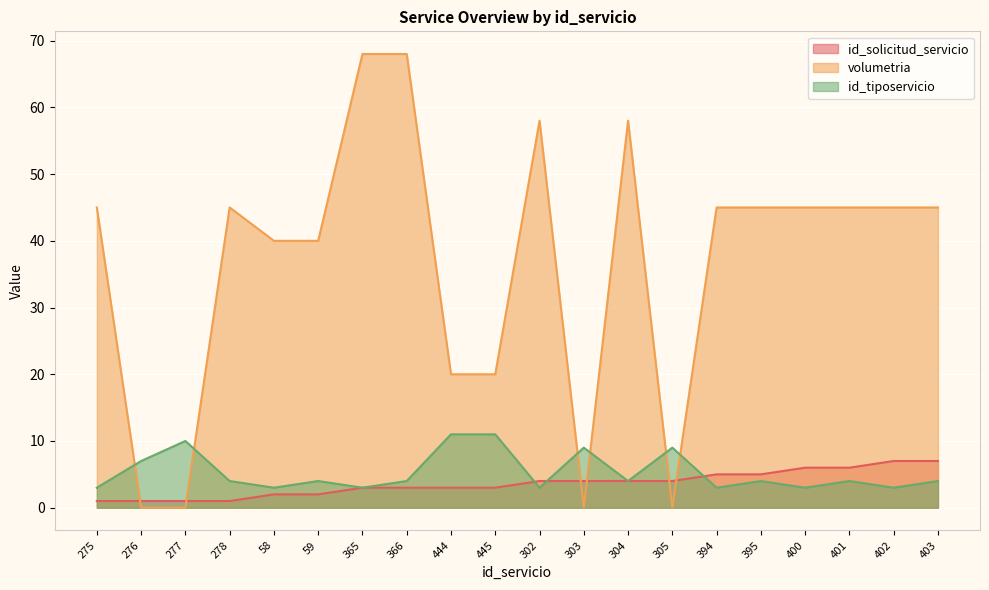

True or false: id_tiposervicio has a value of 3 at 365.

True